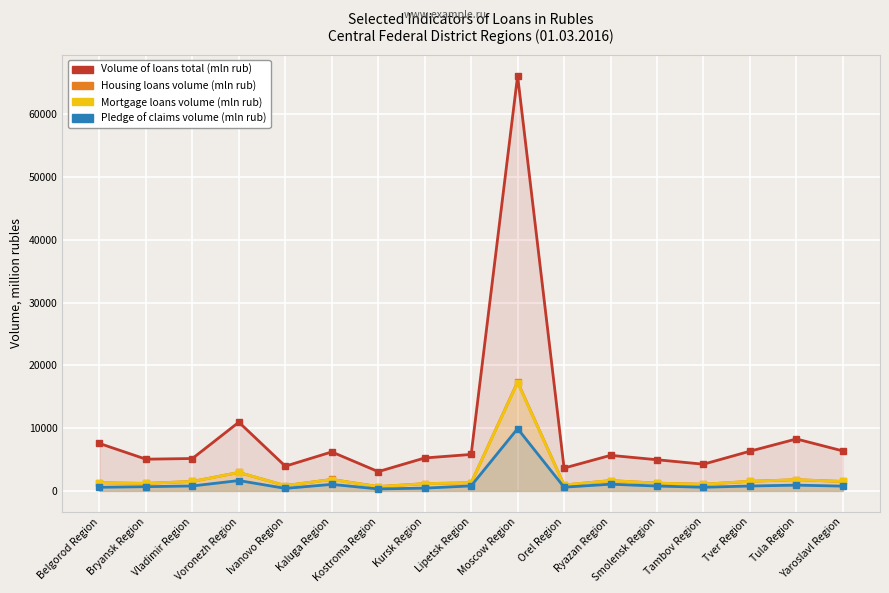

How many lines are shown in the chart?

4